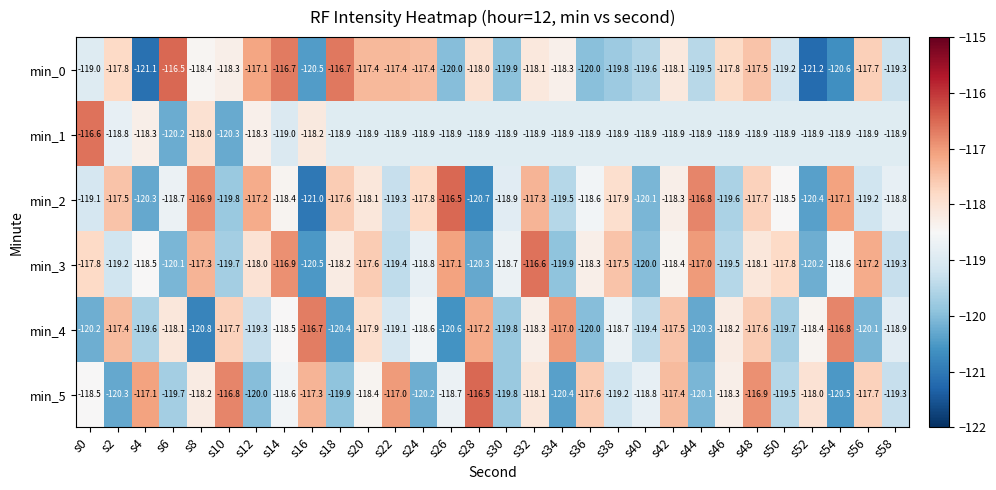

What is the difference between the maximum and minimum values in the min_0 series?

4.7